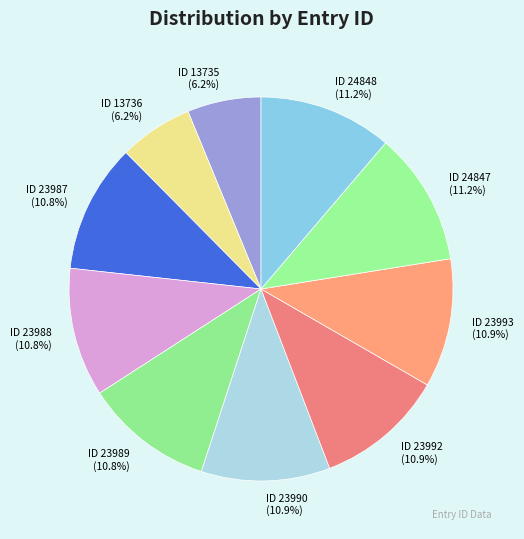

Is there any slice that represents more than half of the pie?

No